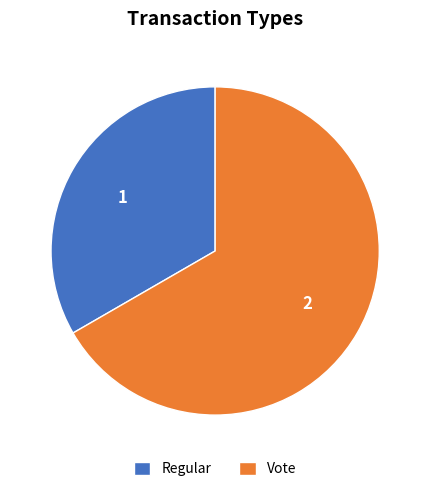

Rank the categories by value from highest to lowest.

Vote, Regular